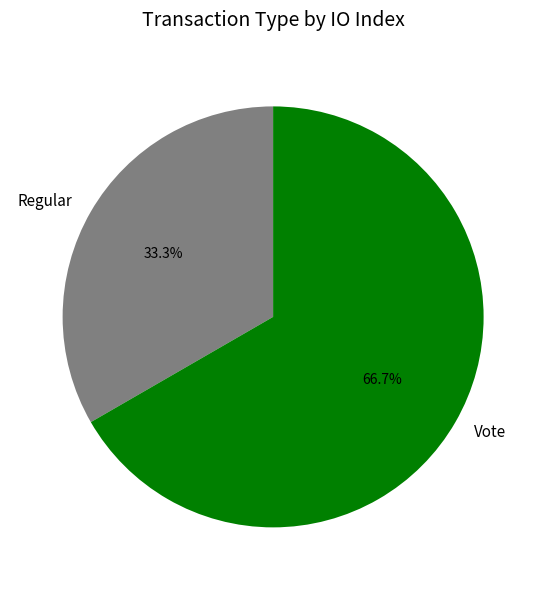

What is the largest slice in the pie chart?

Vote